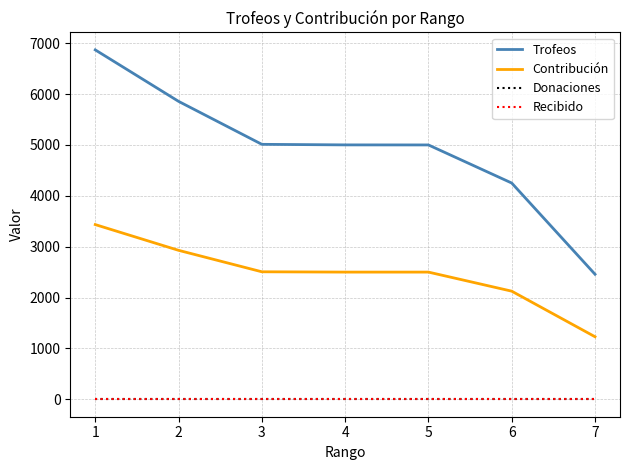

What is the value of the Trofeos point at the 1st from the left?

6869